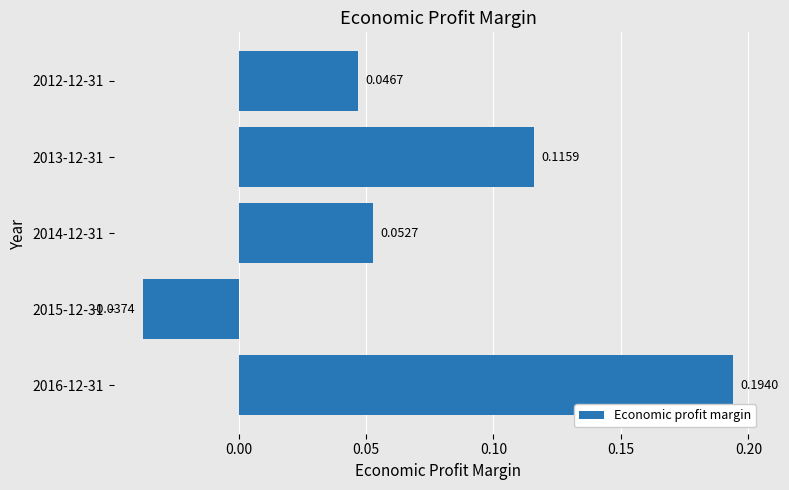

What is the sum of all values?

0.4